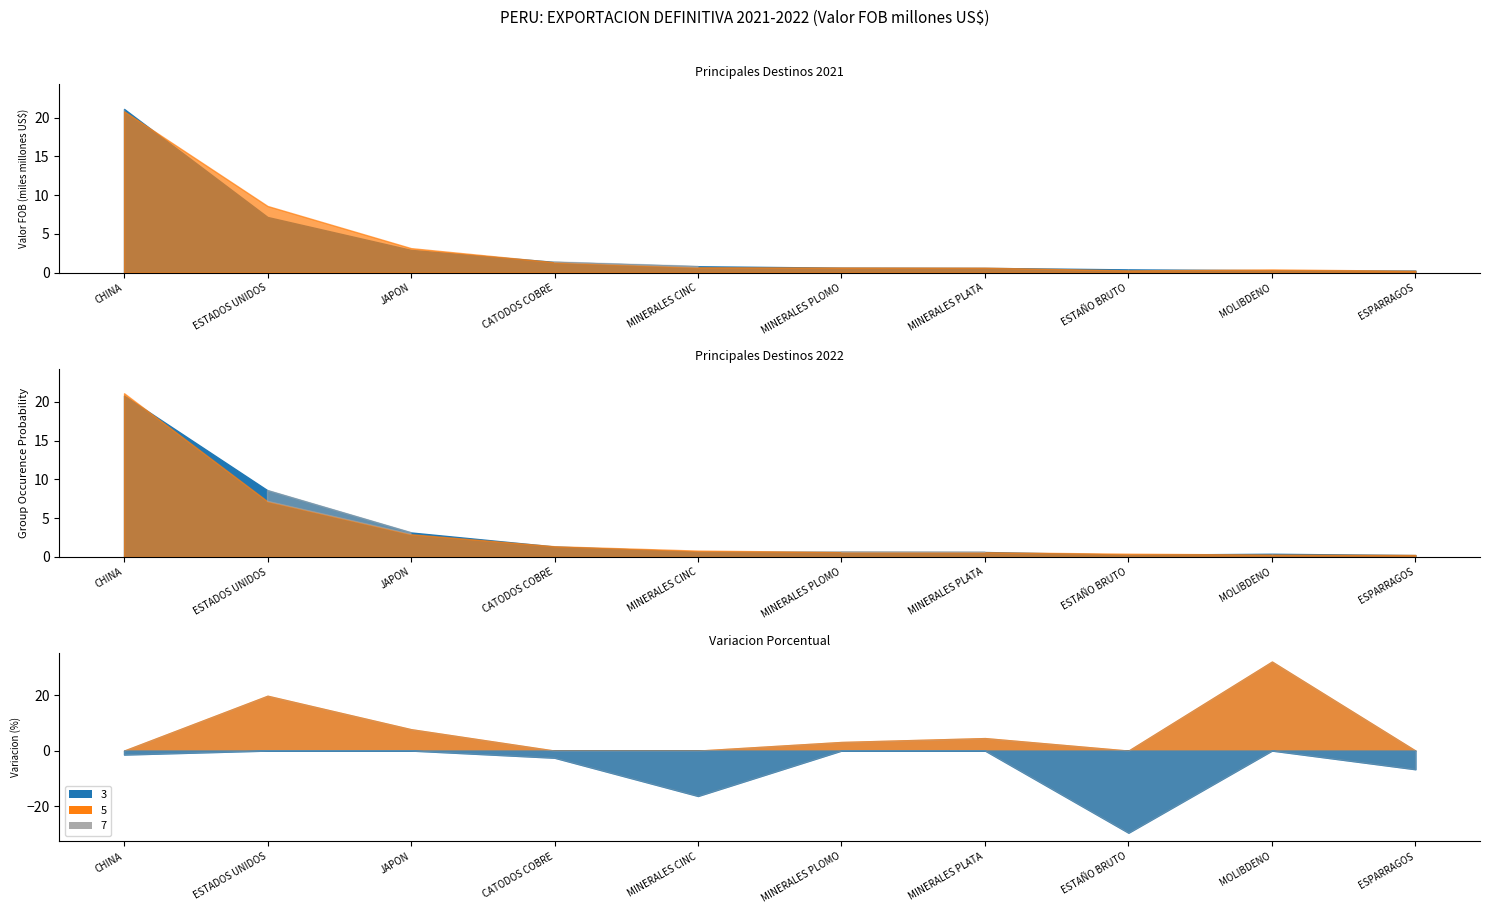

What is the label of the 7th point from the right?

CATODOS COBRE